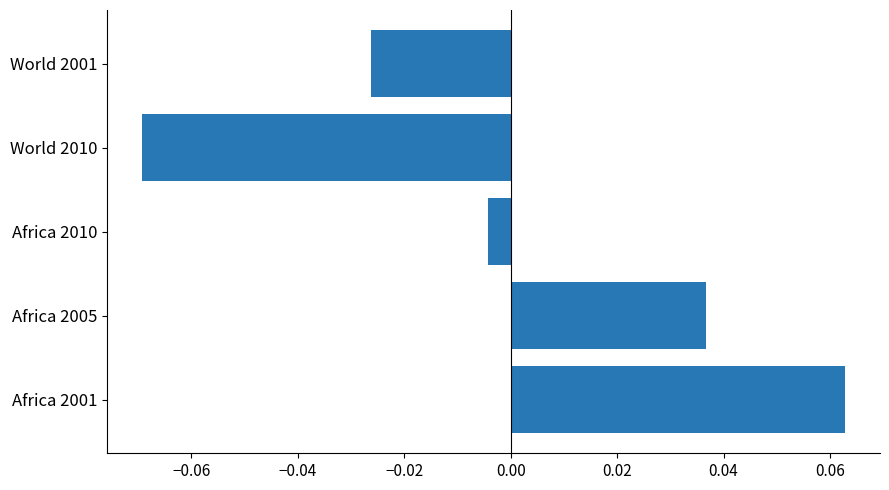

Which label corresponds to the smallest value in the chart?

World 2010